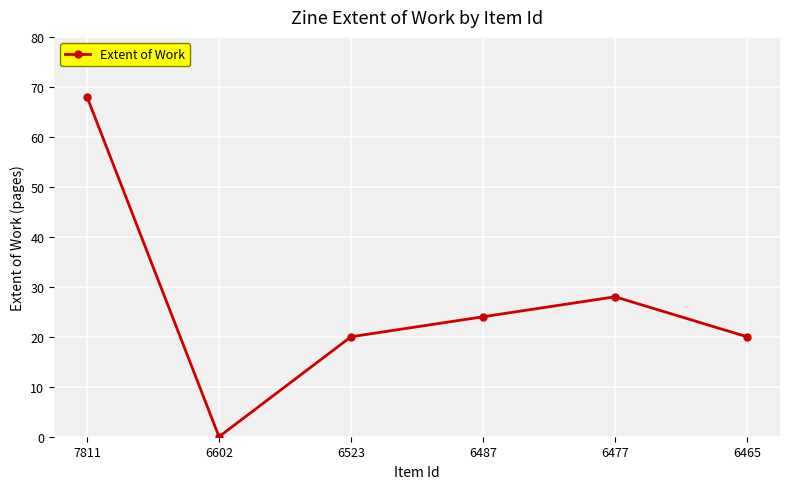

Which category has the lowest value across all series?

6602